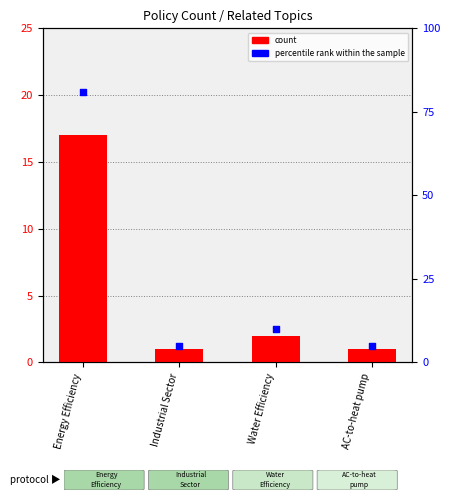

Is the value of percentile rank within the sample at AC-to-heat pump greater than the value of count at Energy Efficiency?

No